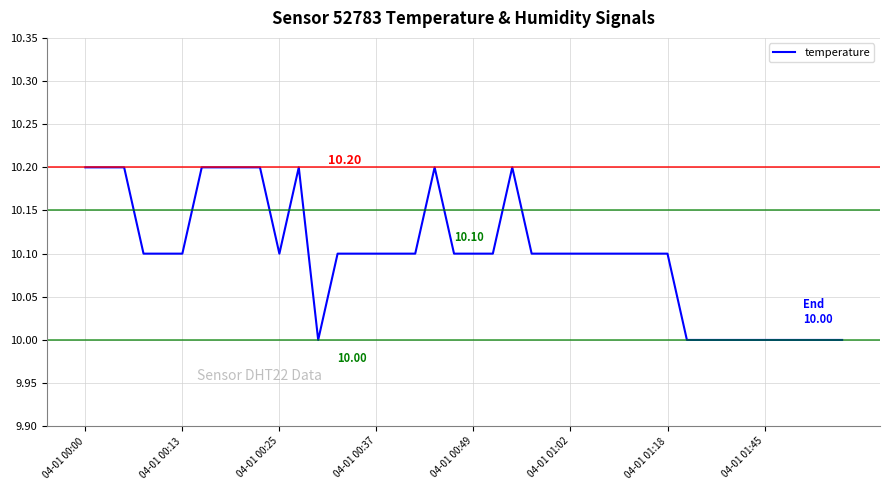

What is the greatest value displayed?

10.2